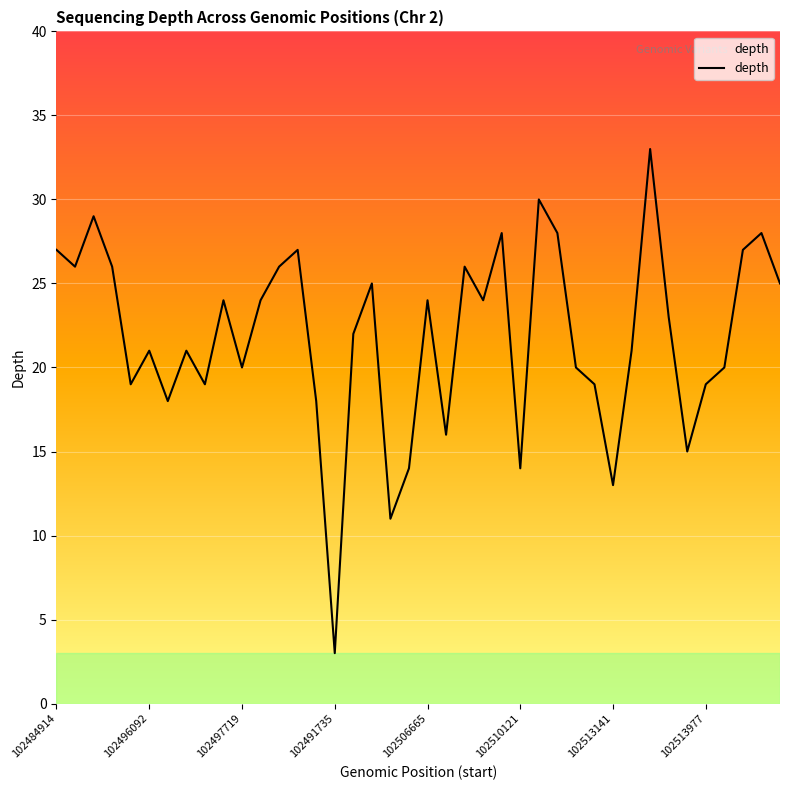

Reading right to left, transcribe all the data shown in this chart.

25	28	27	20	19	15	23	33	21	13	19	20	28	30	14	28	24	26	16	24	14	11	25	22	3	18	27	26	24	20	24	19	21	18	21	19	26	29	26	27